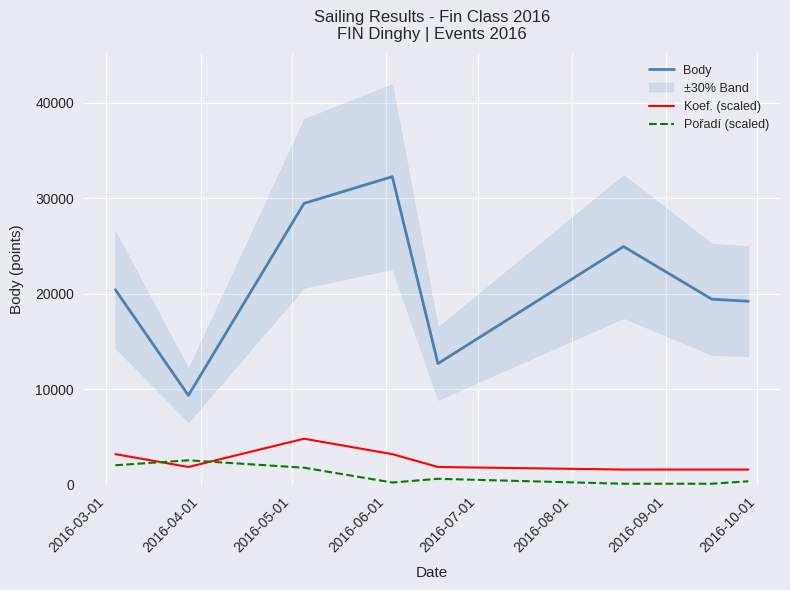

What is the maximum value for Koef. (scaled)?

4838.6